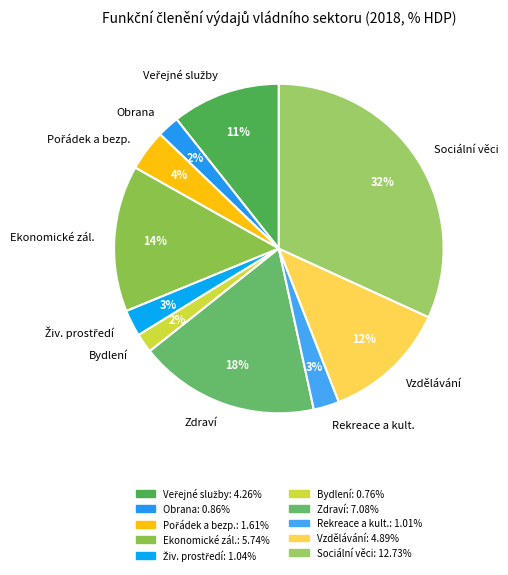

What percentage is the Obrana slice, to the nearest percent?

2%